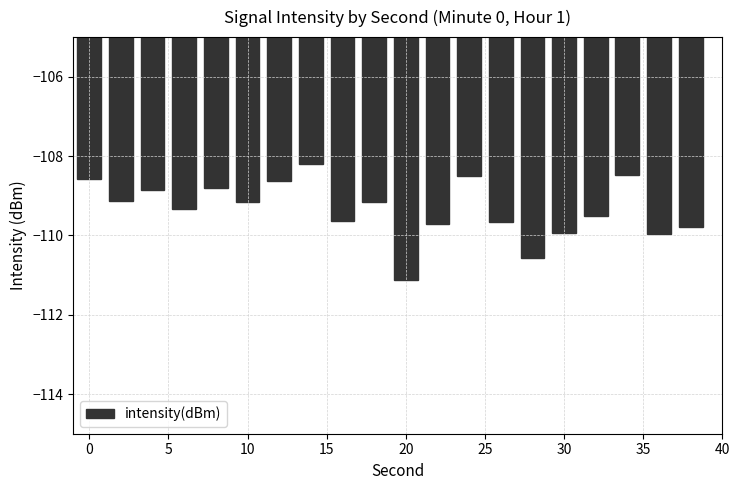

What is the minimum value shown in the chart?

-111.1